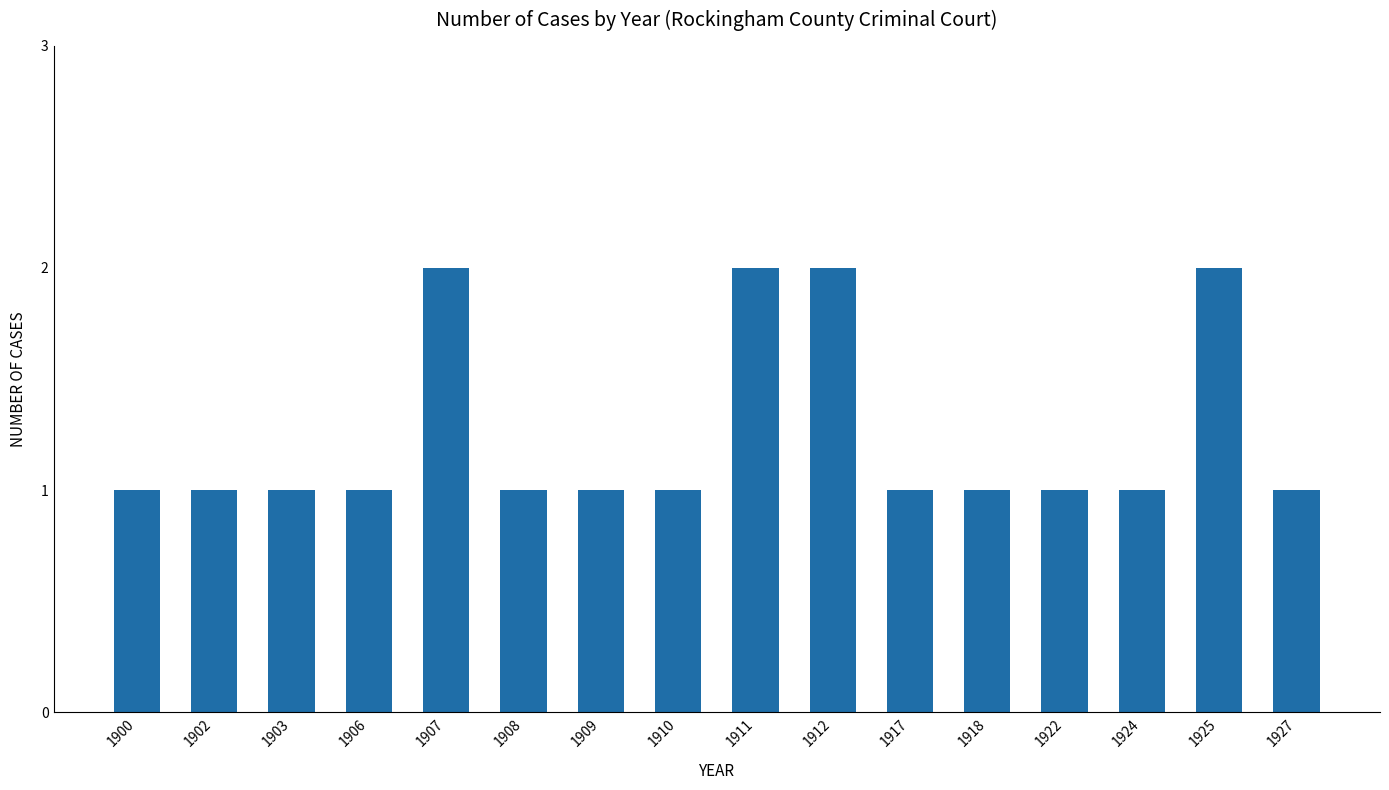

How many bars are there in total?

16